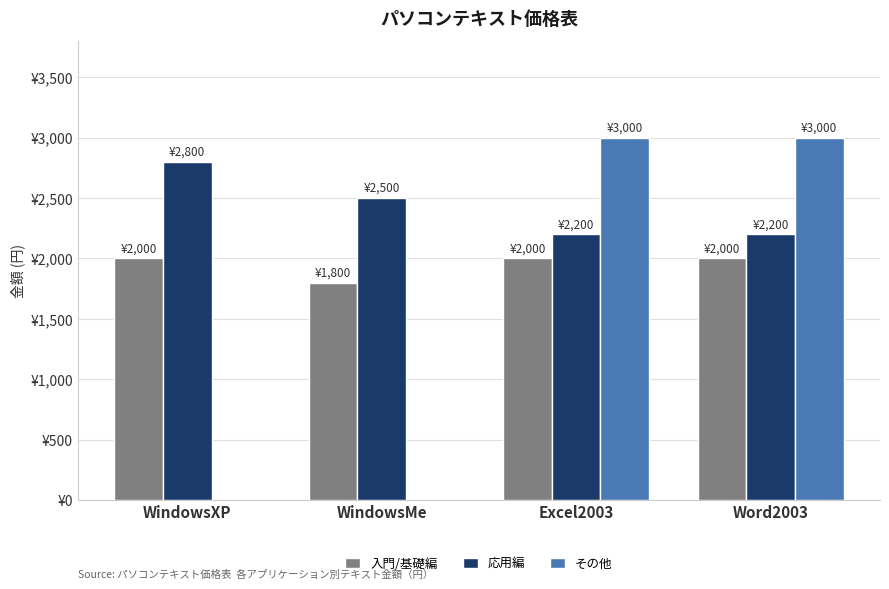

At which category is the sum across all series the highest?

Excel2003